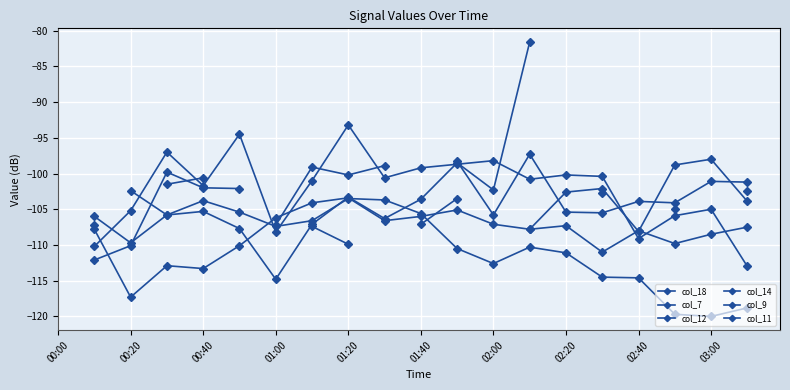

How many series are shown in this chart?

6